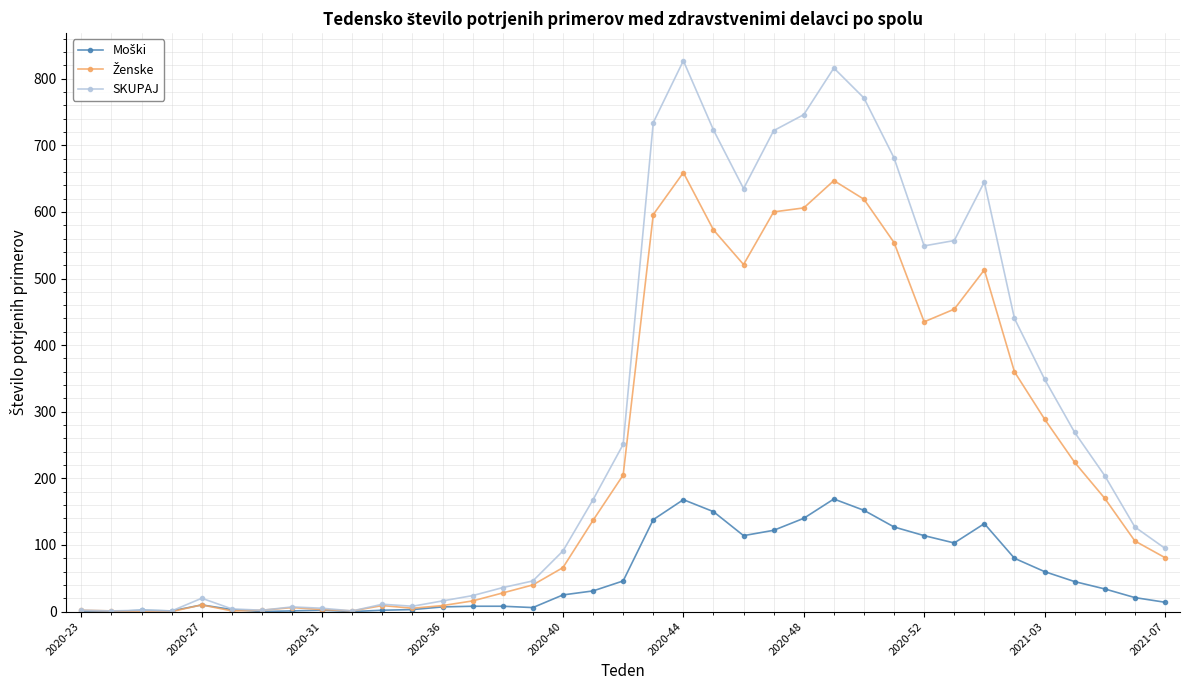

Which series has the largest total across all categories?

SKUPAJ